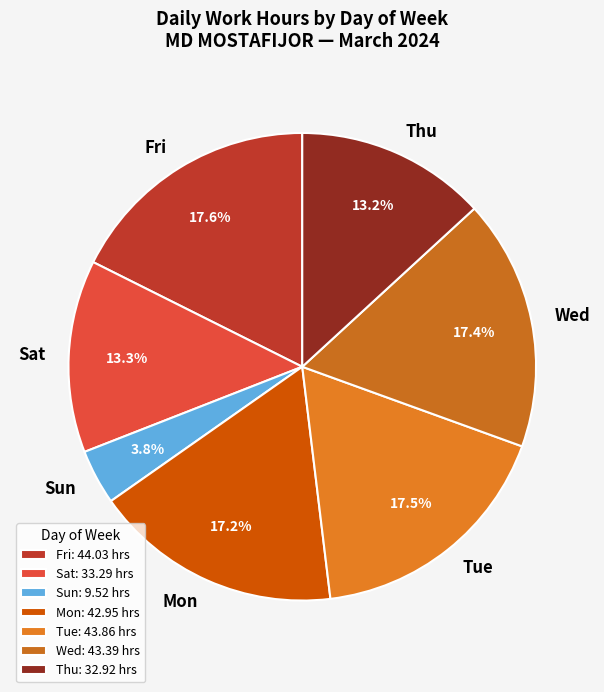

Is there a majority slice in this chart?

No